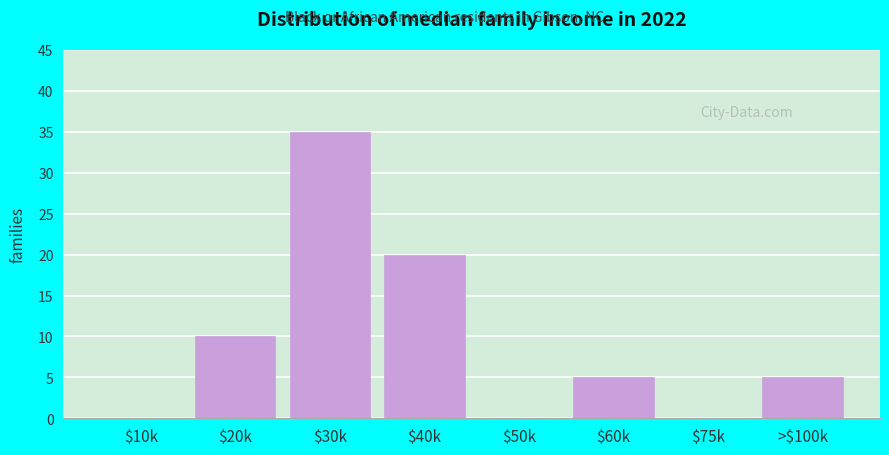

What is the sum of all values?

75